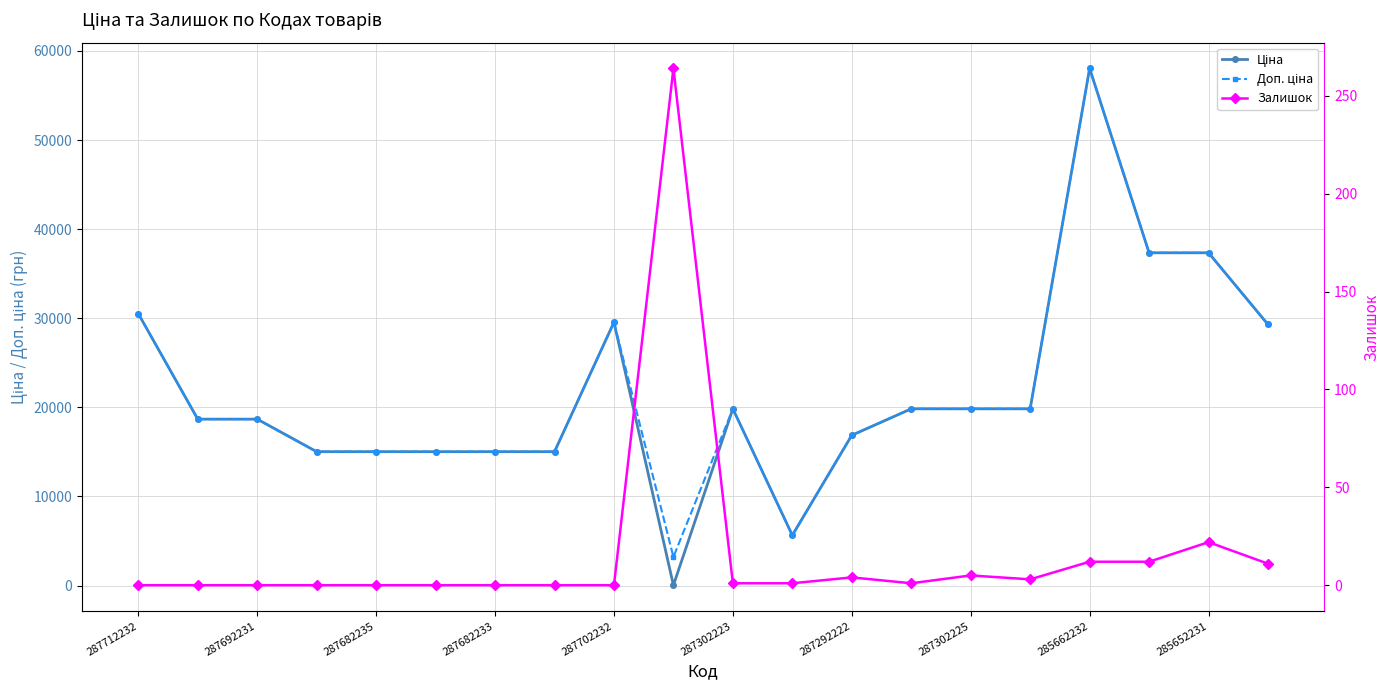

Rank the series at 287302223 from lowest to highest value.

Залишок, Ціна, Доп. ціна